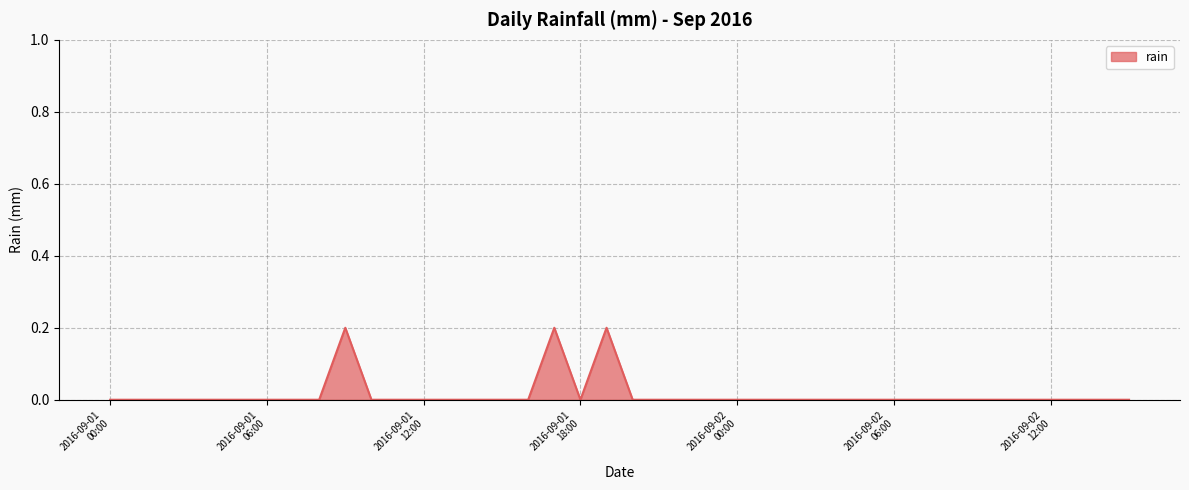

How many values are between 0 and 1?

40